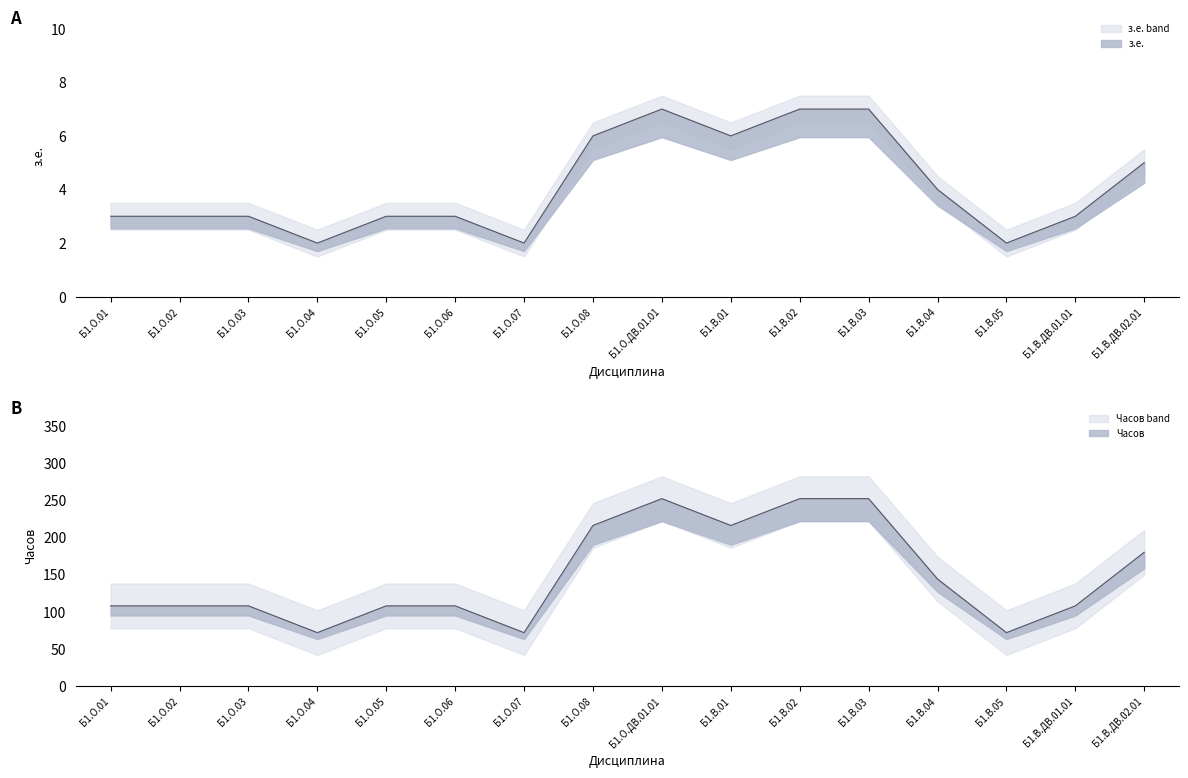

The з.е. series shows 7 at Б1.О.ДВ.01.01. True or false?

True